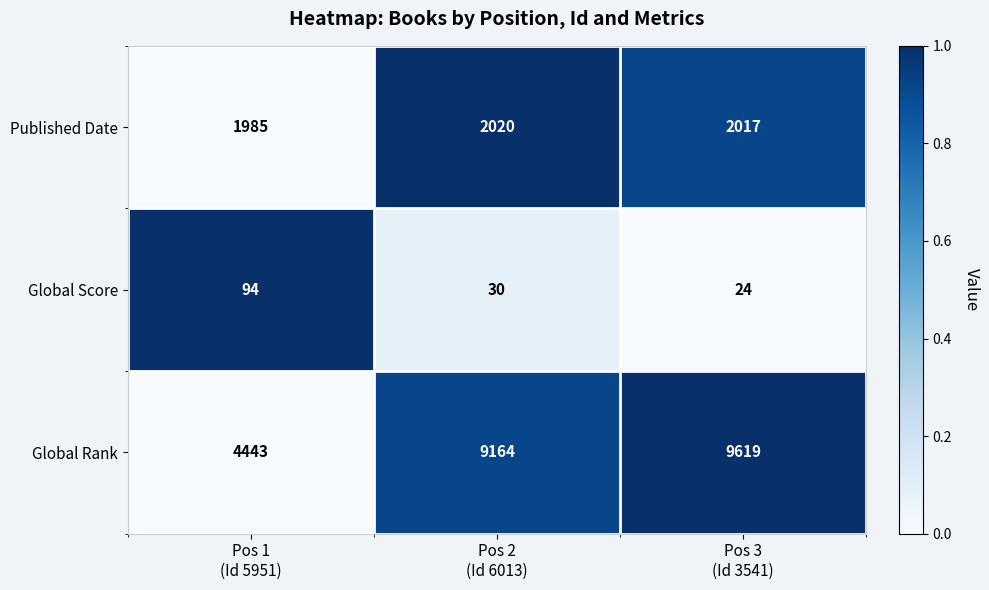

What is the total value across all series at Pos 3
(Id 3541)?

11660